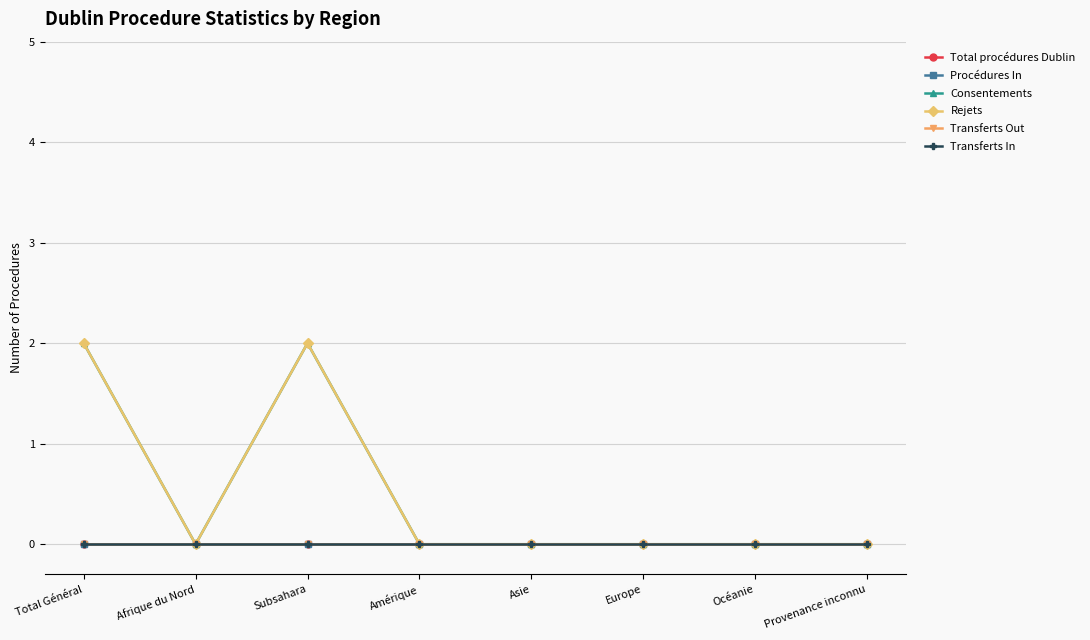

True or false: Total procédures Dublin and Rejets intersect in this chart.

False